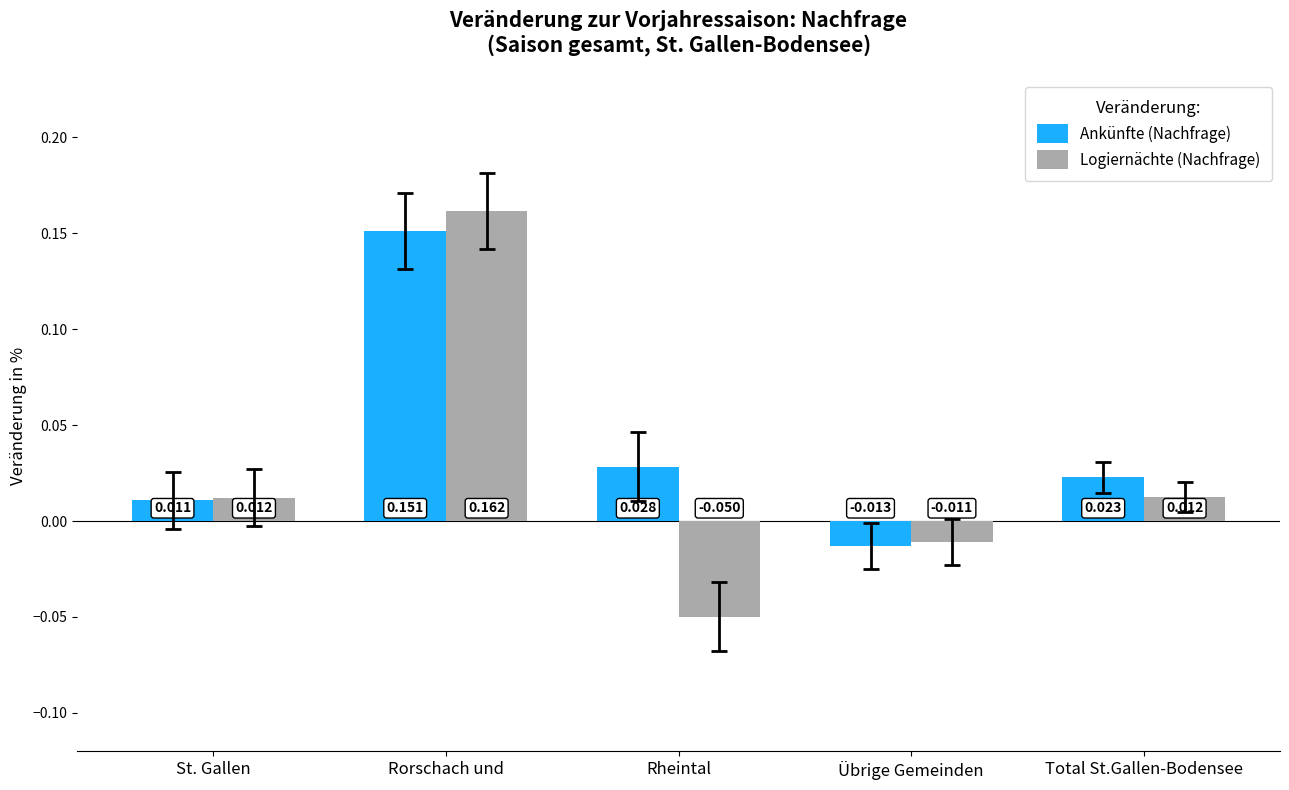

How many positive values does the Ankünfte (Nachfrage) series have?

4